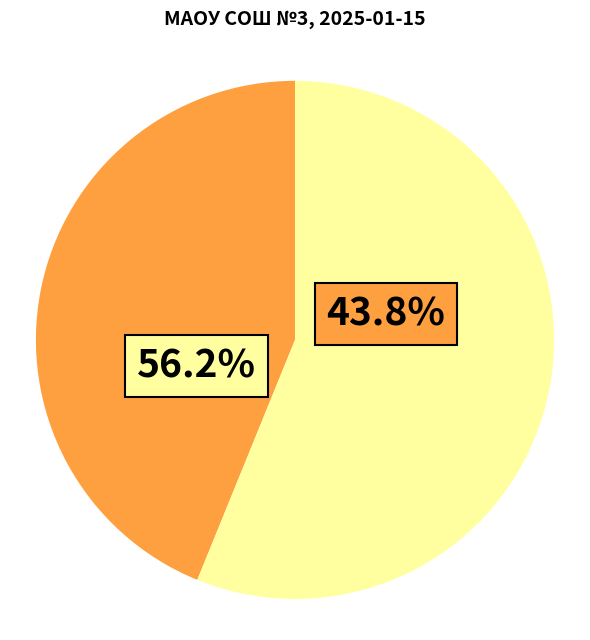

Which category has the smallest portion of the pie?

Хлеб пшеничный (завтрак)